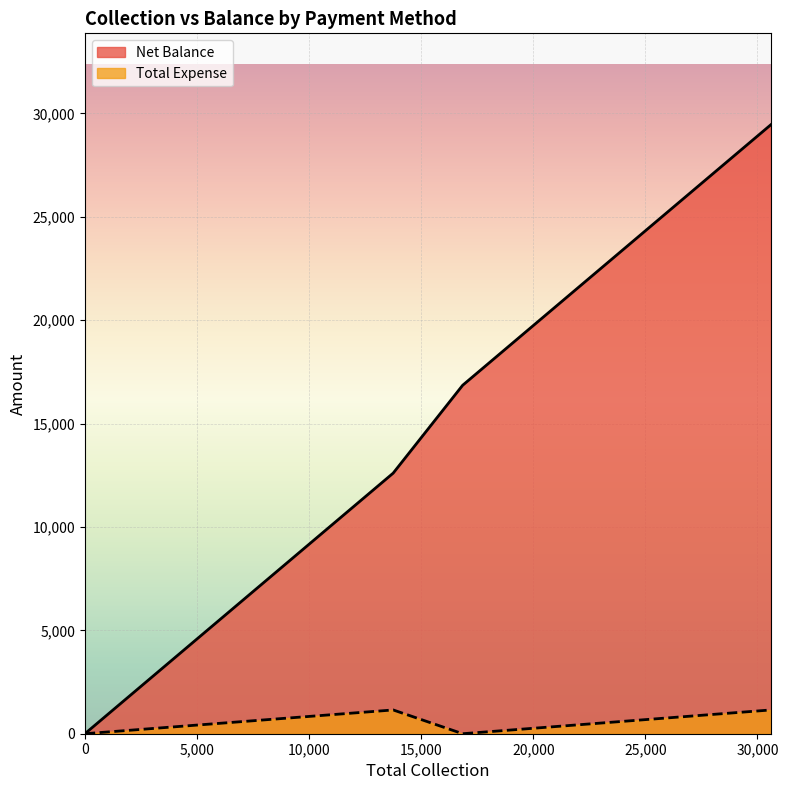

True or false: Total Expense has a value of 1509 at Grand Total.

False